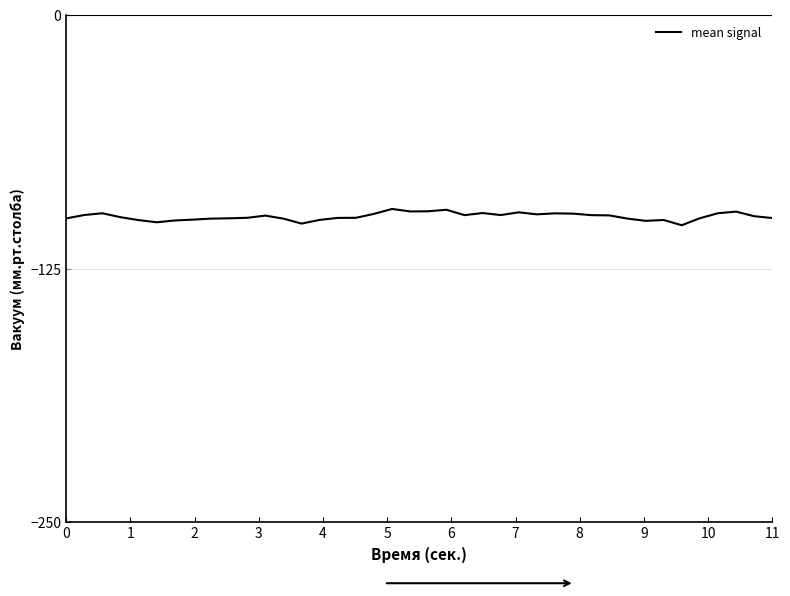

Does the chart have visible grid lines?

No